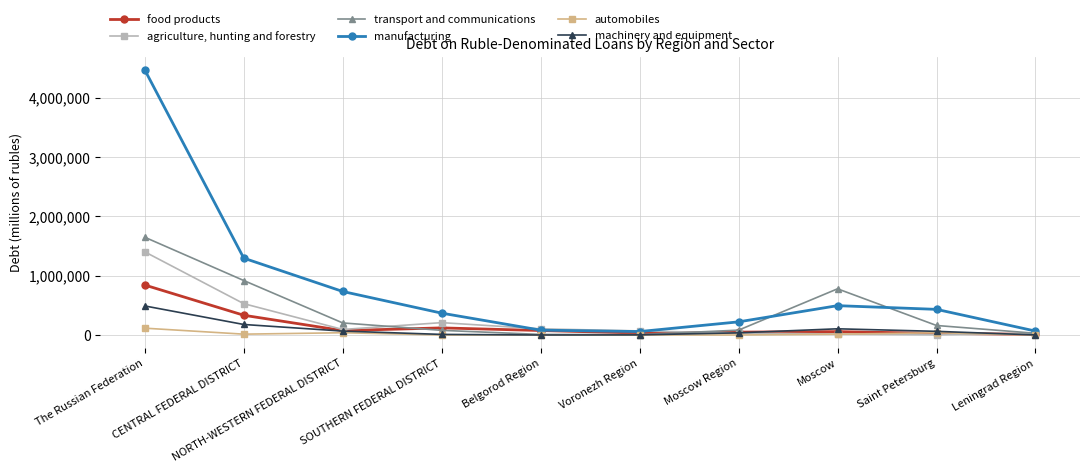

What is the greatest value displayed?

4471173